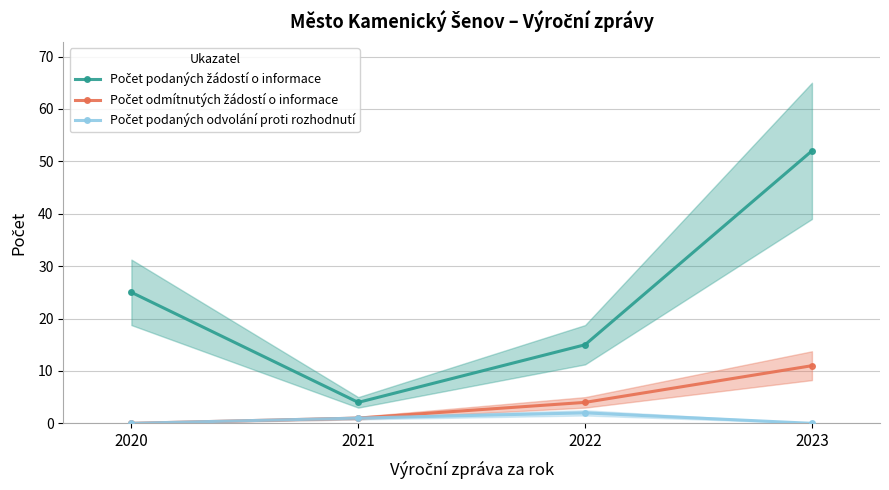

How many values in the Počet podaných žádostí o informace series exceed 25?

1